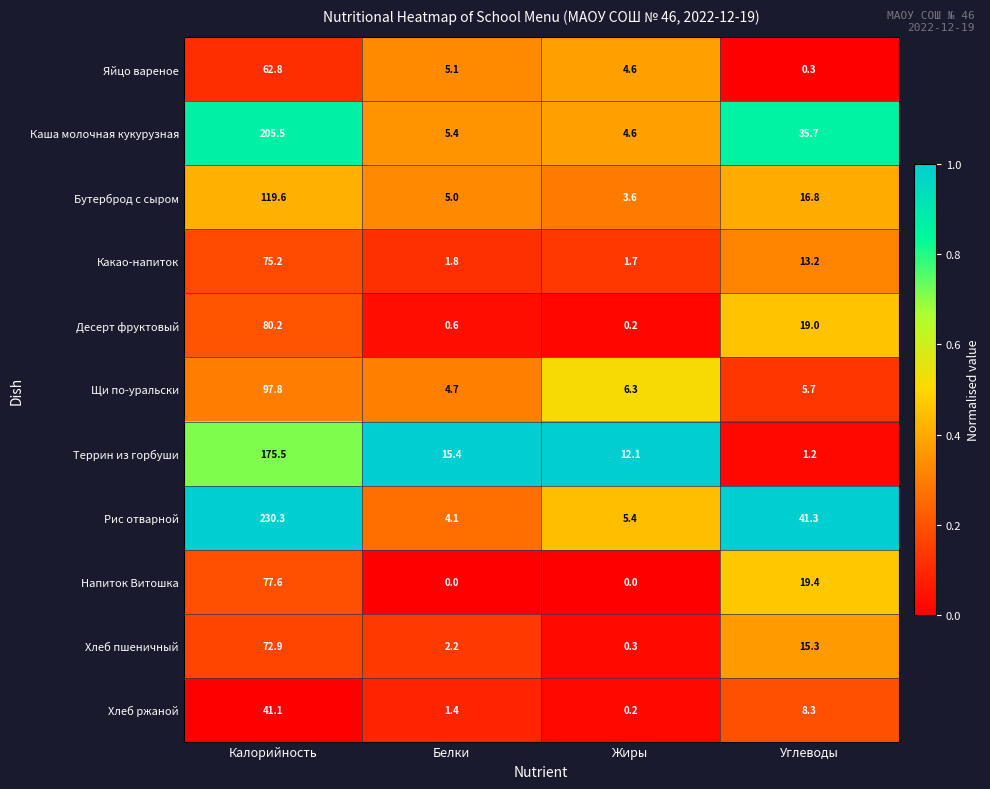

How many distinct data groups are displayed?

11